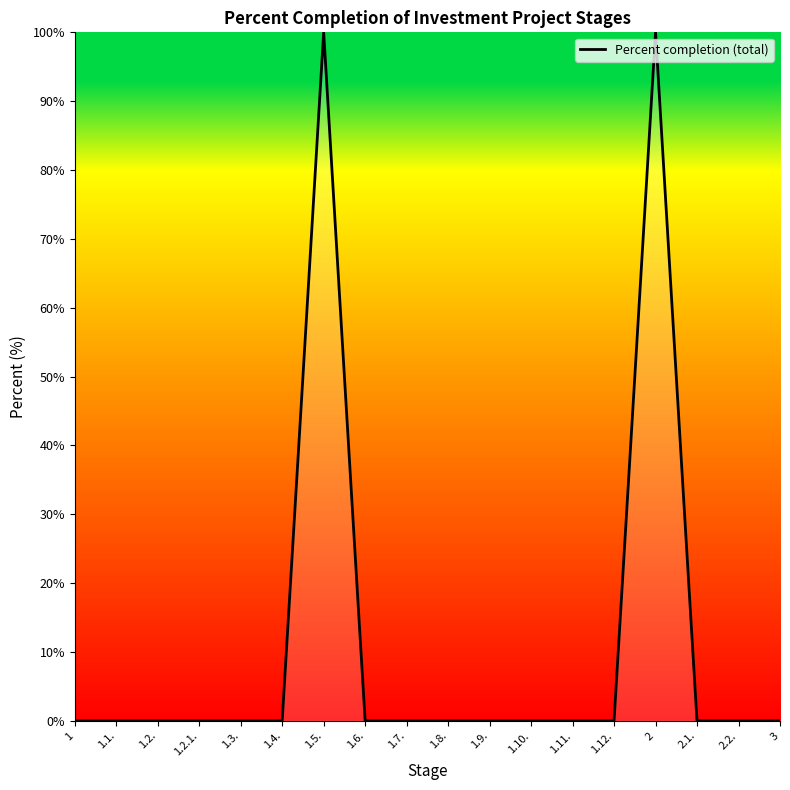

What is the difference between the values at 2 and 2.1.?

100